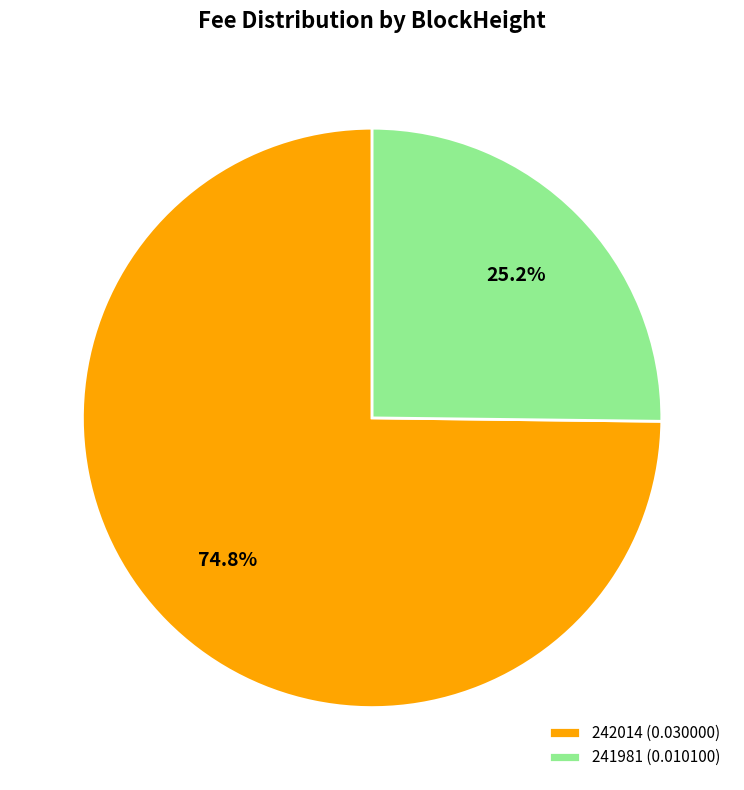

True or false: 241981 accounts for 35% of the total.

False